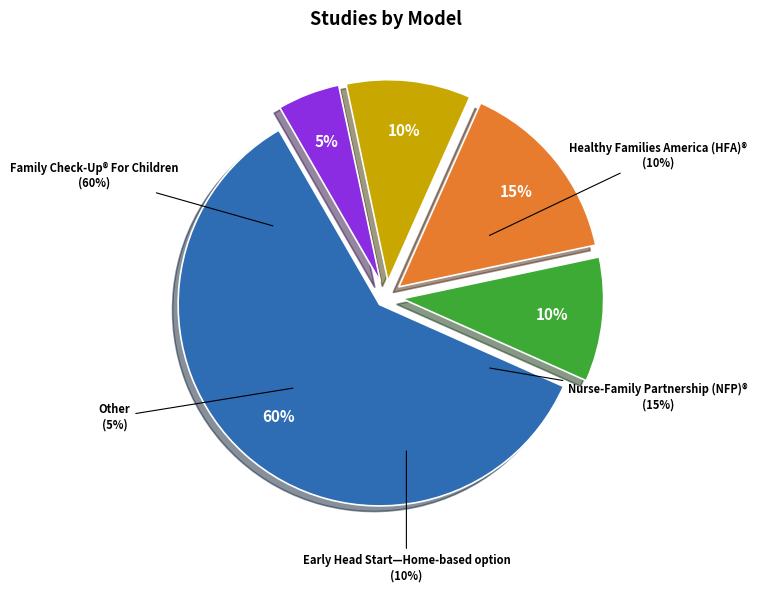

Is it true that Nurse-Family Partnership (NFP)® is 15% of the pie?

True